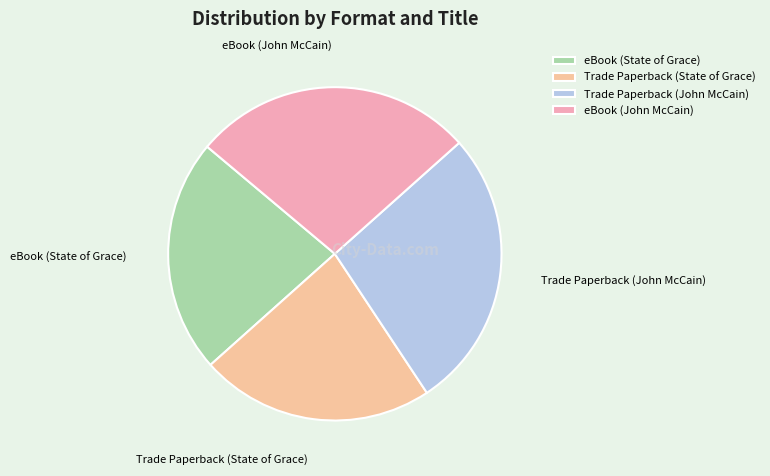

The eBook (John McCain) slice represents 27% of the pie. True or false?

True